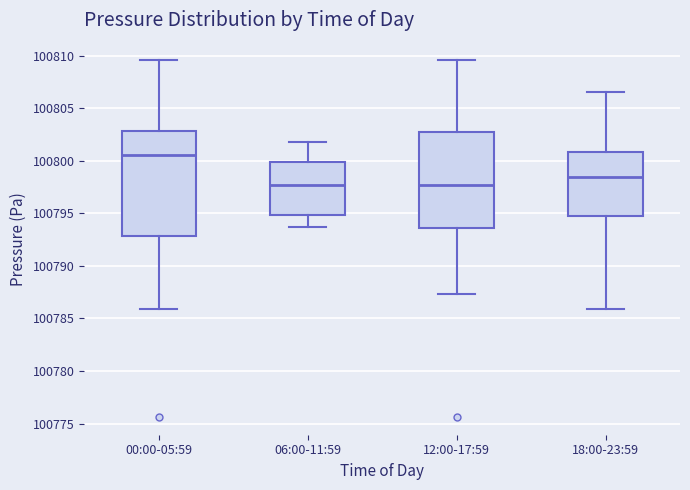

Reading left to right, read every box against the y-axis: the position of its median line, the range the box covers, and the ends of its whiskers. The values are not printed on the chart, so give them approximately, as read against the axis.

00:00-05:59: median 100800.5, box 100793.0 to 100803.0, whiskers 100786.0 to 100809.5
06:00-11:59: median 100797.5, box 100795.0 to 100800.0, whiskers 100793.5 to 100802.0
12:00-17:59: median 100797.5, box 100793.5 to 100803.0, whiskers 100787.5 to 100809.5
18:00-23:59: median 100798.5, box 100795.0 to 100801.0, whiskers 100786.0 to 100806.5